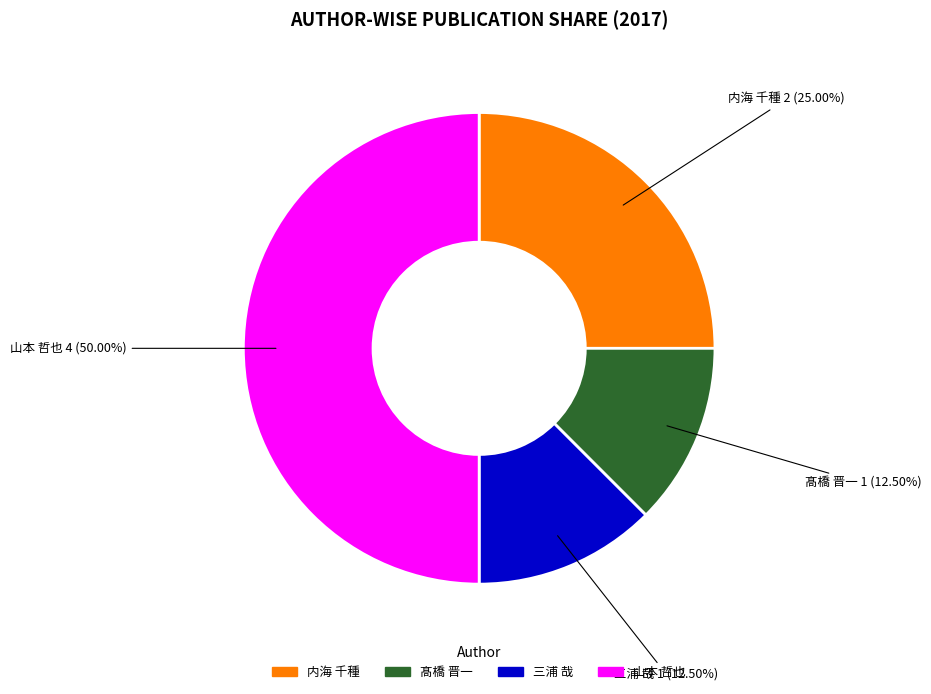

Approximately how many times larger is the value at 山本 哲也 compared to 髙橋 晋一?

4.0